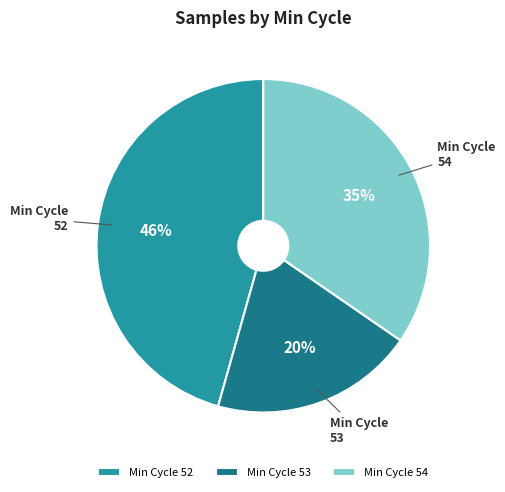

To the nearest percent, what is the average slice percentage?

33%